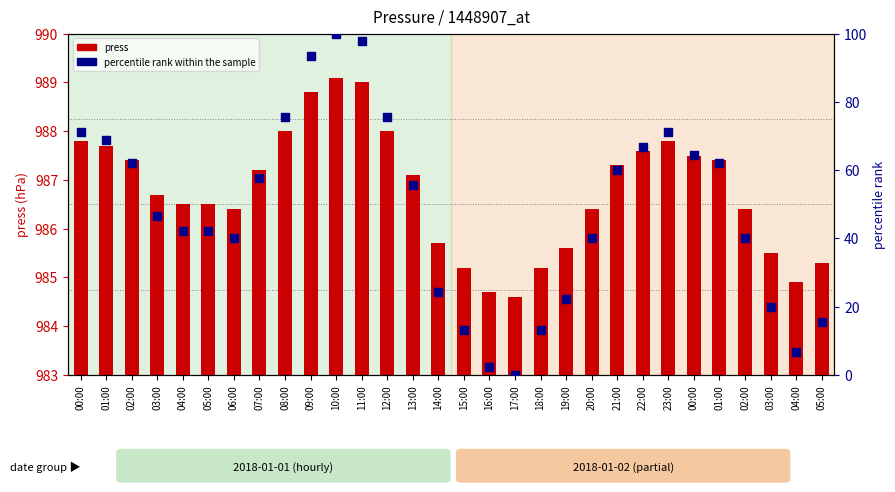

Which series reaches the maximum Y coordinate?

press